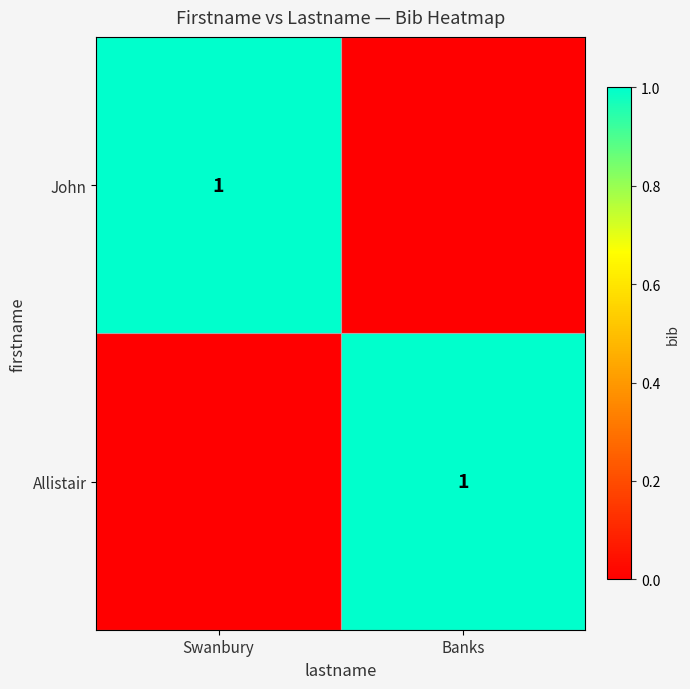

True or false: Allistair has a value of 1 at Banks.

True